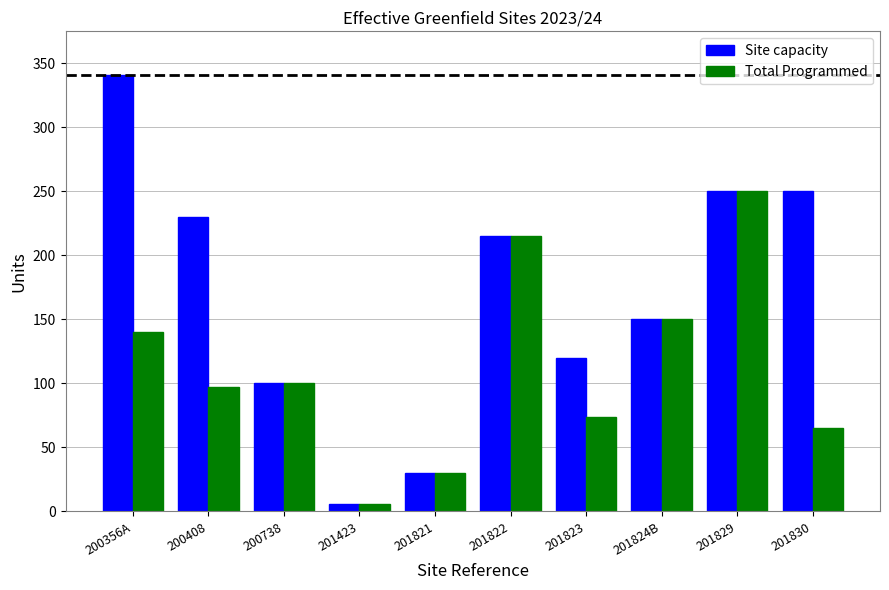

What is the difference between the maximum and minimum values in the Site capacity series?

335